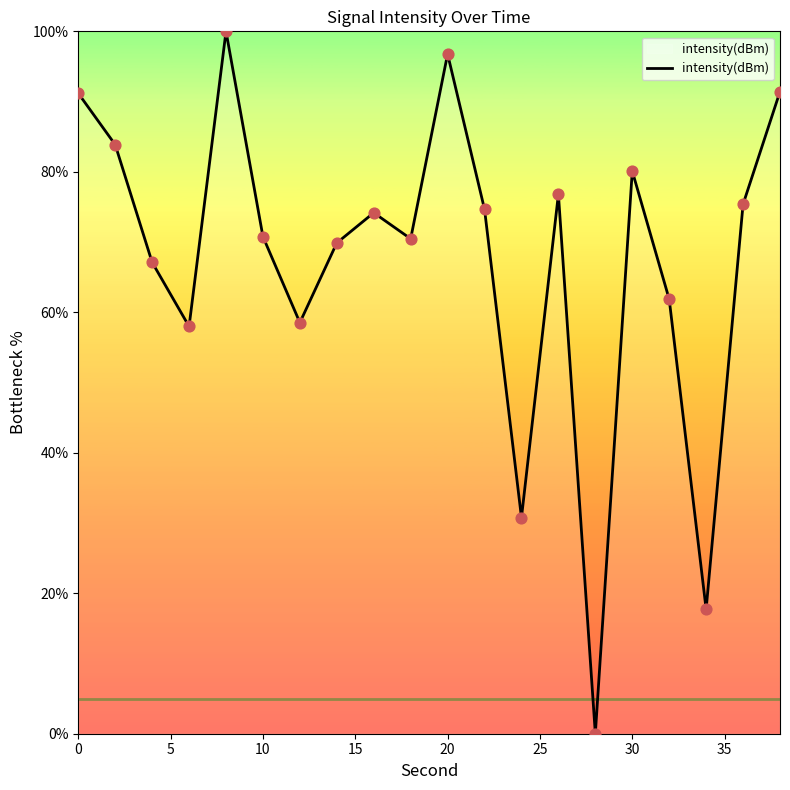

How many lines are shown in the chart?

1